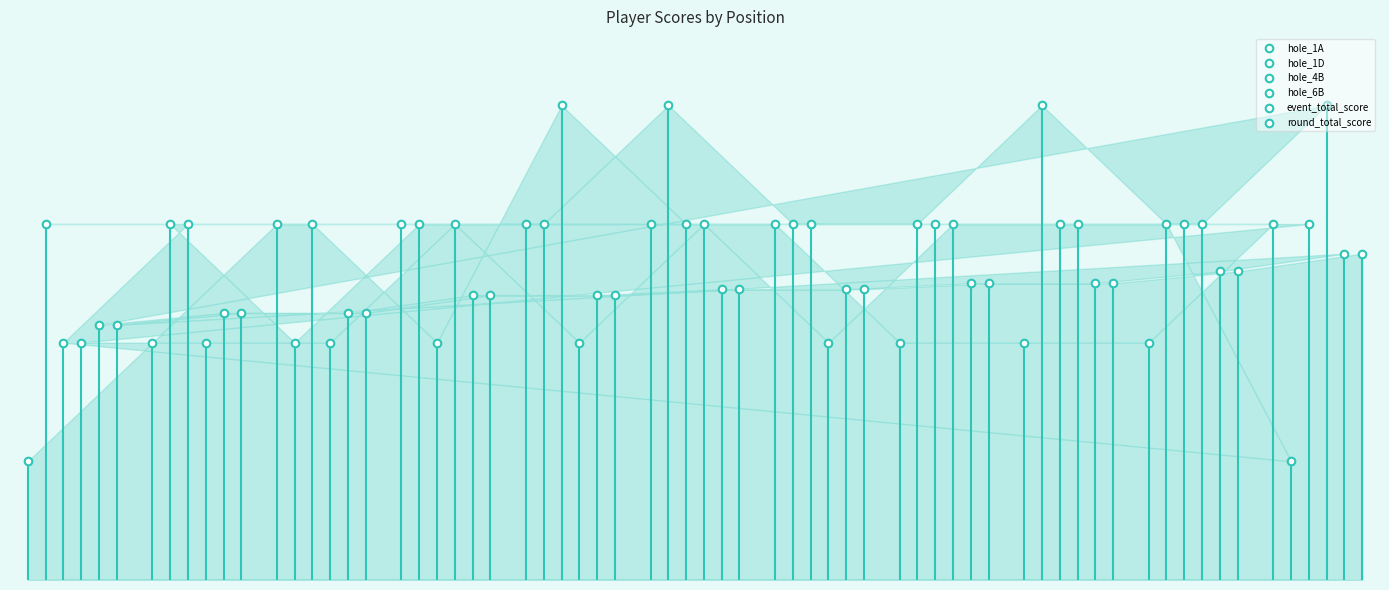

At which category is the sum across all series the highest?

40